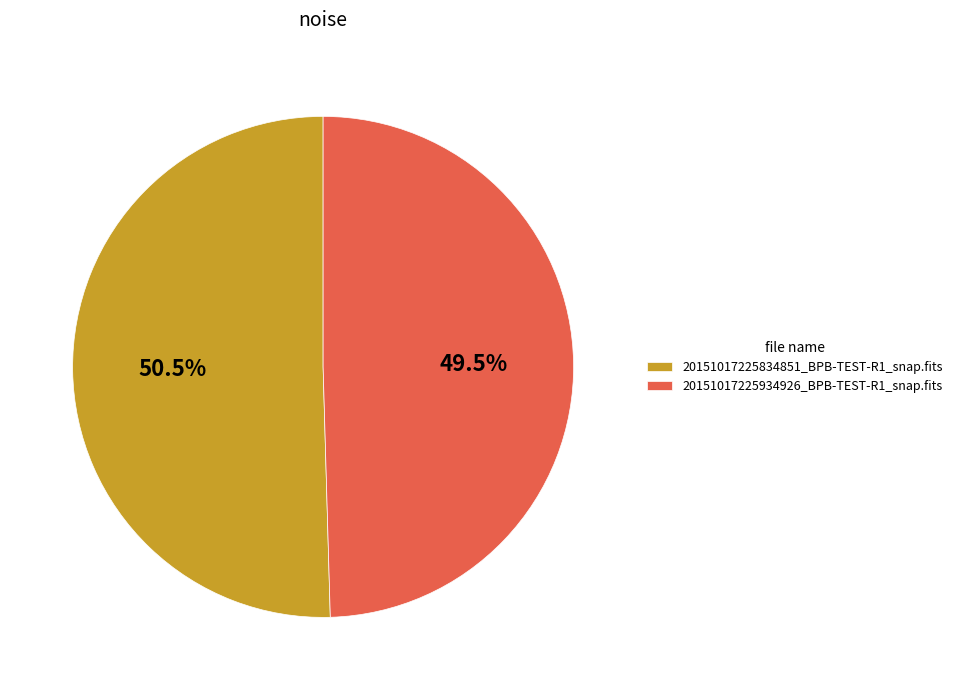

Rank the categories by value from lowest to highest.

20151017225934926_BPB-TEST-R1_snap.fits, 20151017225834851_BPB-TEST-R1_snap.fits